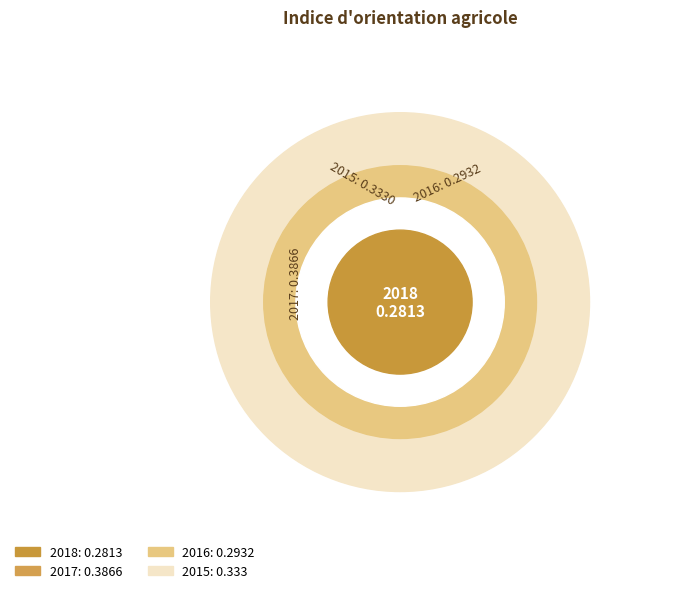

Does 2015 account for over 50% of the chart?

No